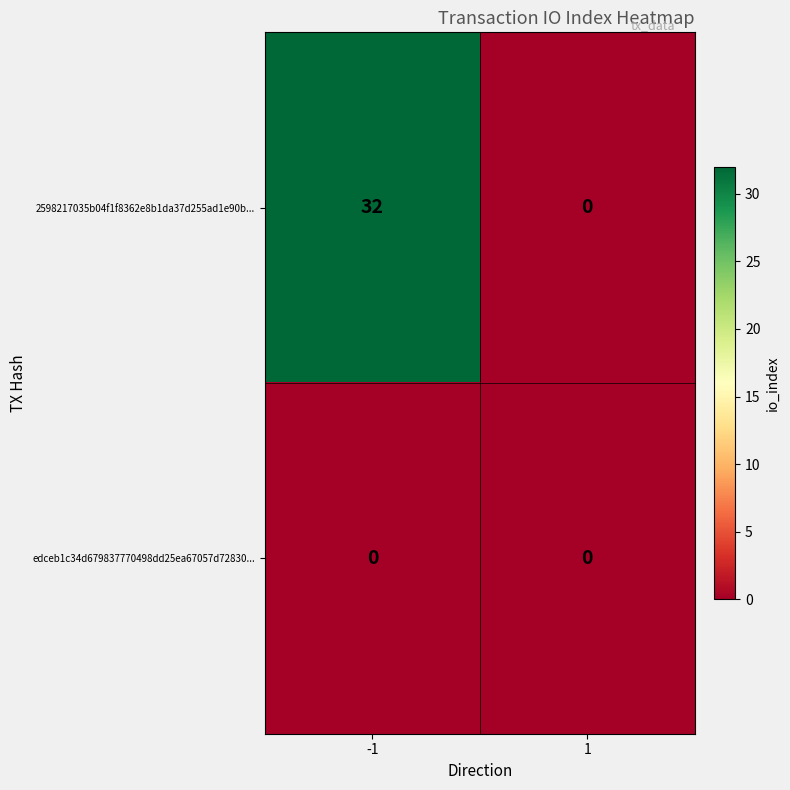

Which series changed the most between -1 and 1?

2598217035b04f1f8362e8b1da37d255ad1e90b...